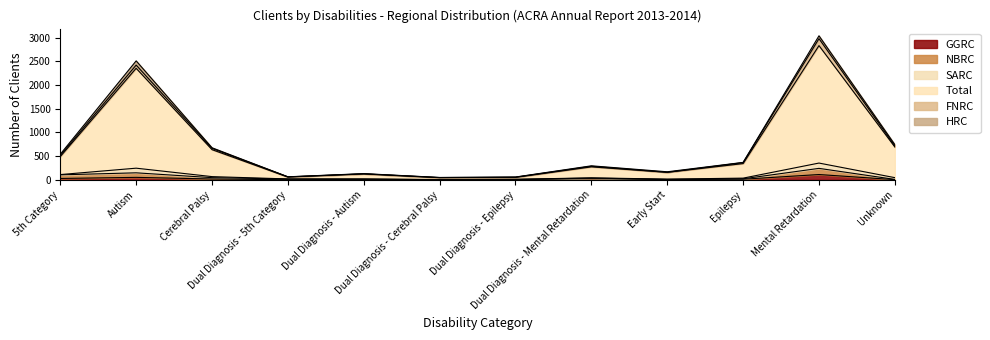

Does the chart display data point markers on the line(s)?

No